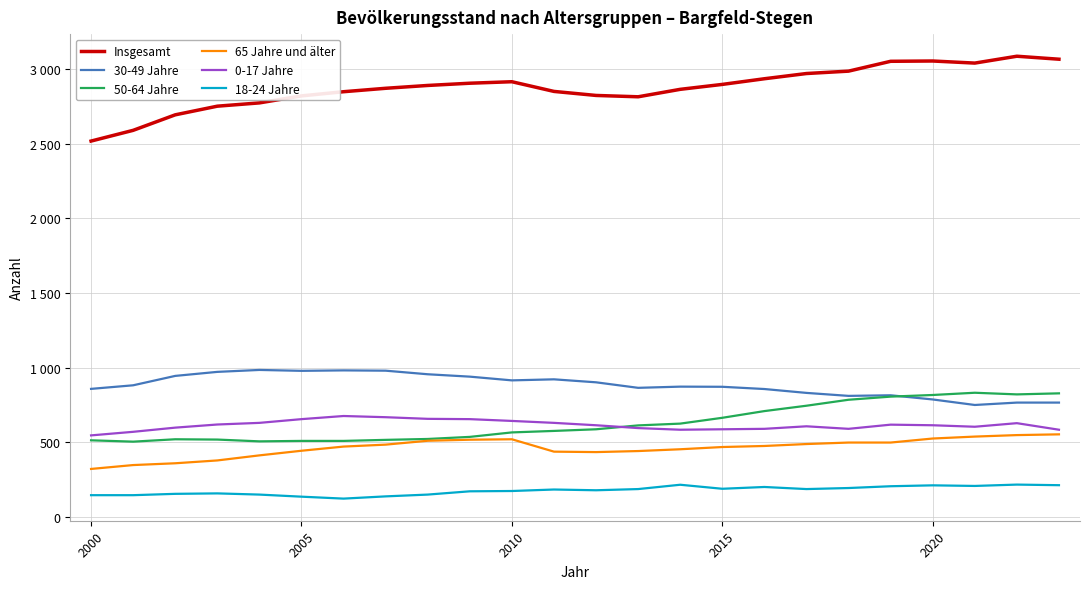

Is this an area chart (filled region under the line)?

No